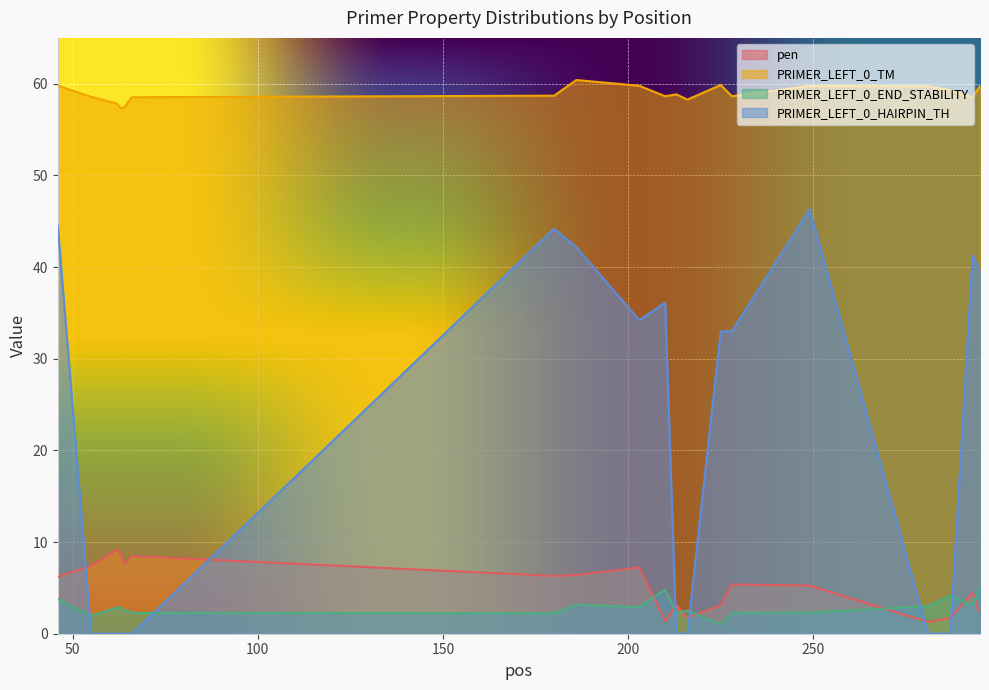

True or false: pen and PRIMER_LEFT_0_END_STABILITY cross at least once.

True